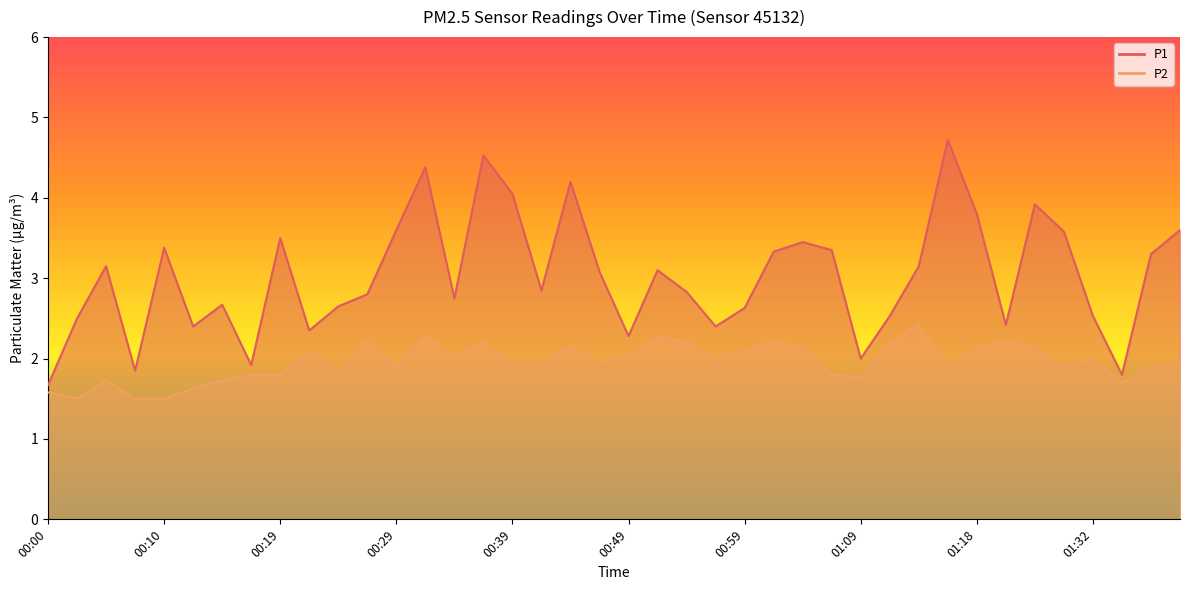

Which series changed the most between 00:17 and 00:22?

P1